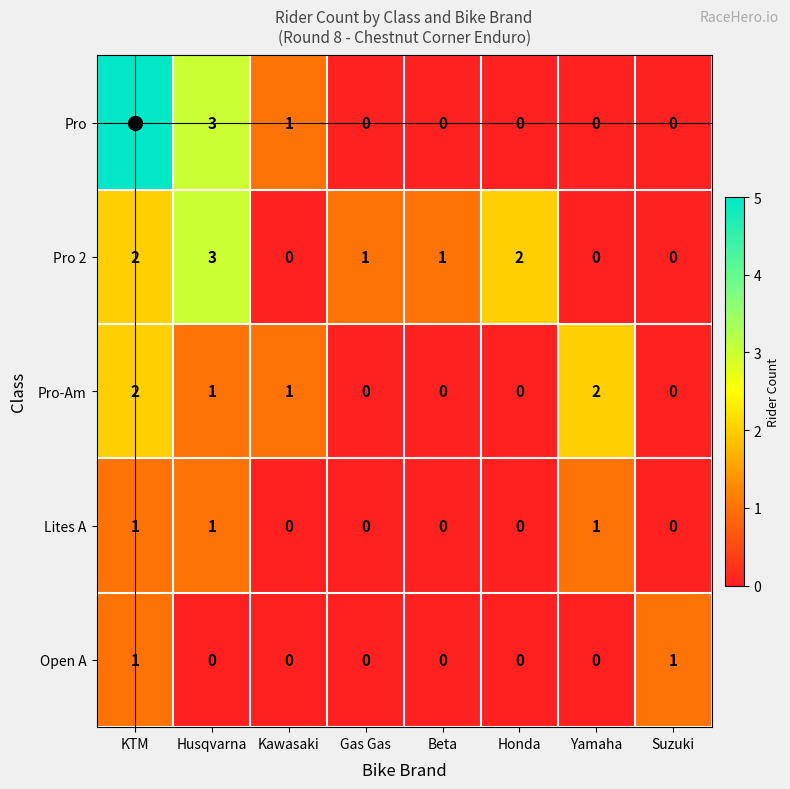

What is the spread (max minus min) of values at Suzuki?

1